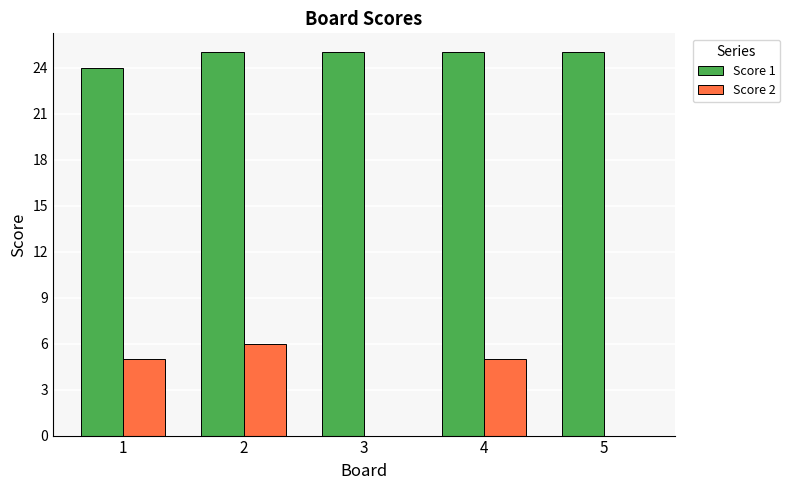

What are all the series names shown in the legend?

Score 1, Score 2